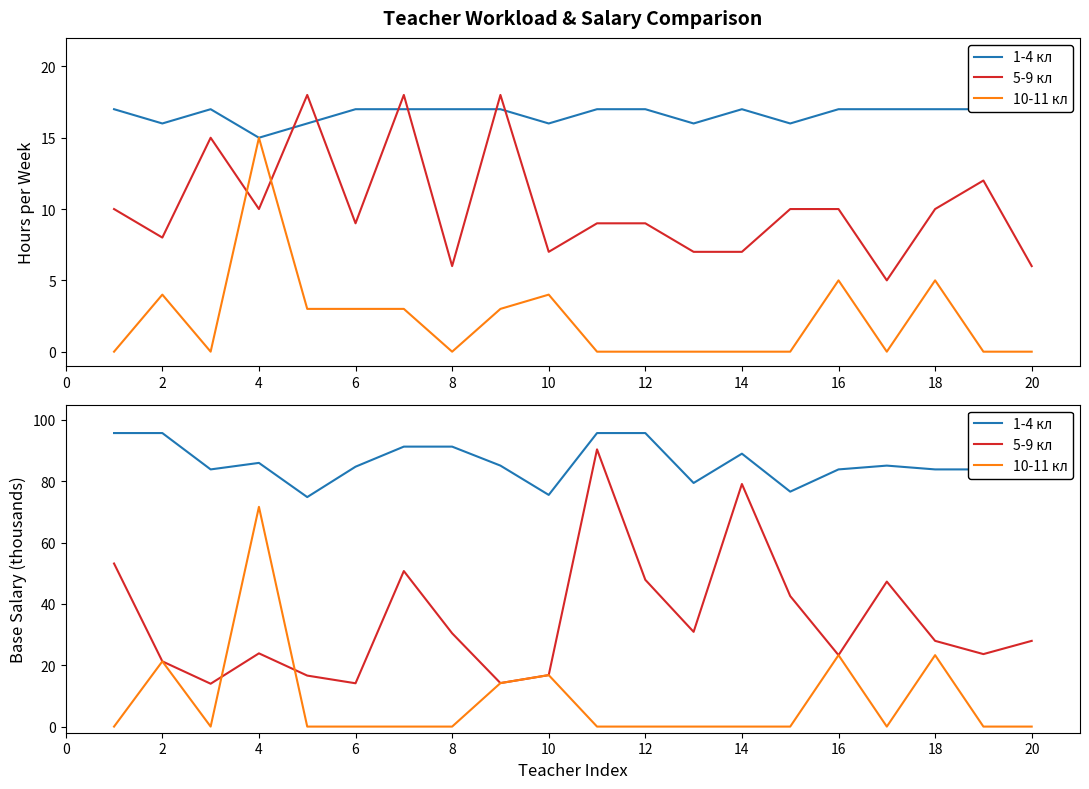

At how many categories does at least one series exceed 48?

20